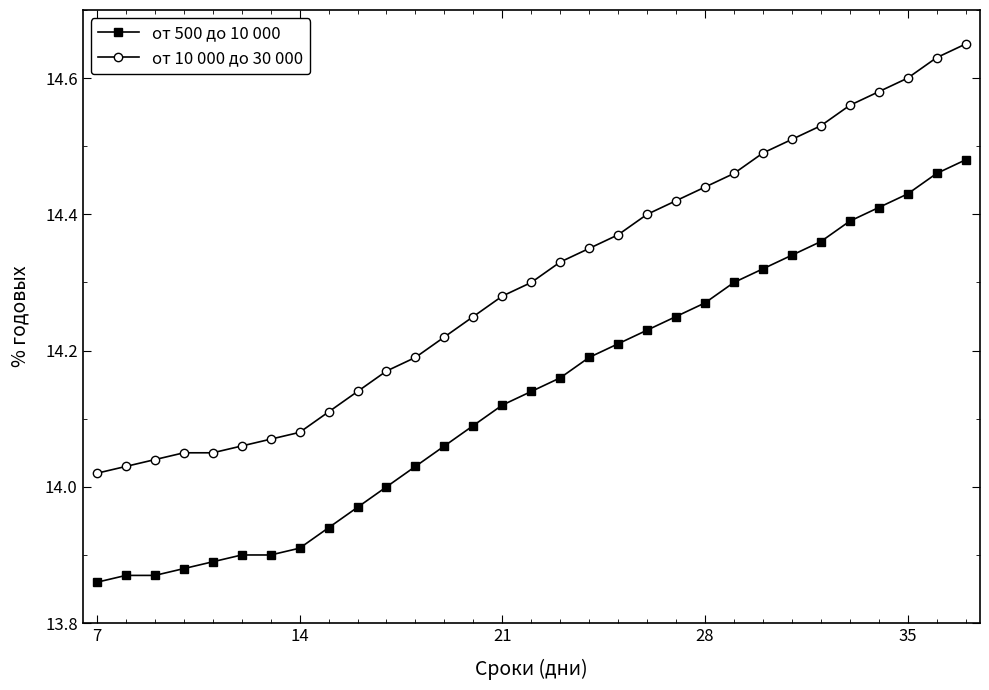

What is the difference between the second highest and minimum values in the от 500 до 10 000 series?

0.6